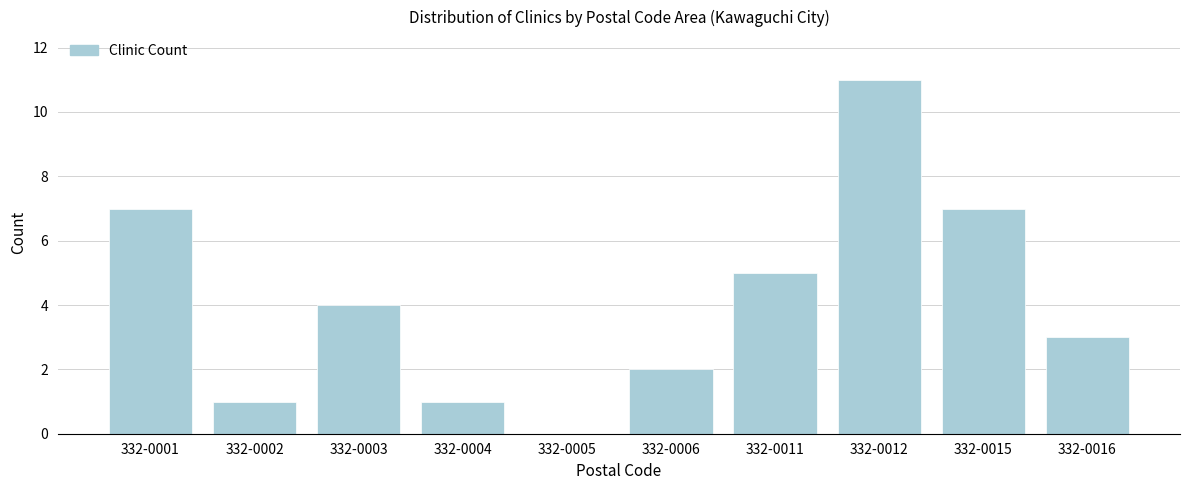

Reading left to right, extract all data points from this chart.

332-0001=7	332-0002=1	332-0003=4	332-0004=1	332-0005=0	332-0006=2	332-0011=5	332-0012=11	332-0015=7	332-0016=3